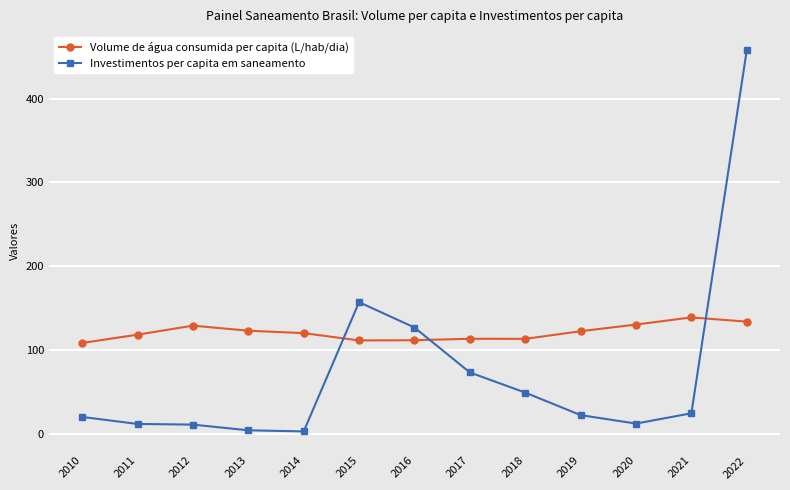

What is the maximum value for Volume de água consumida per capita (L/hab/dia)?

138.8